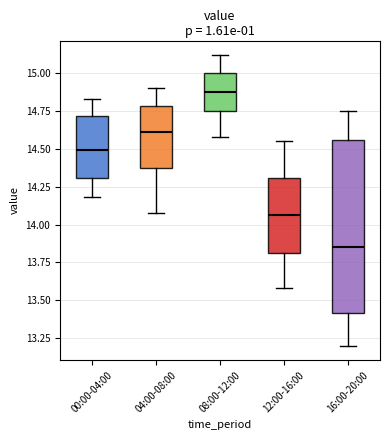

Comparing the boxes themselves (not the whiskers), which one is the tallest?

16:00-20:00